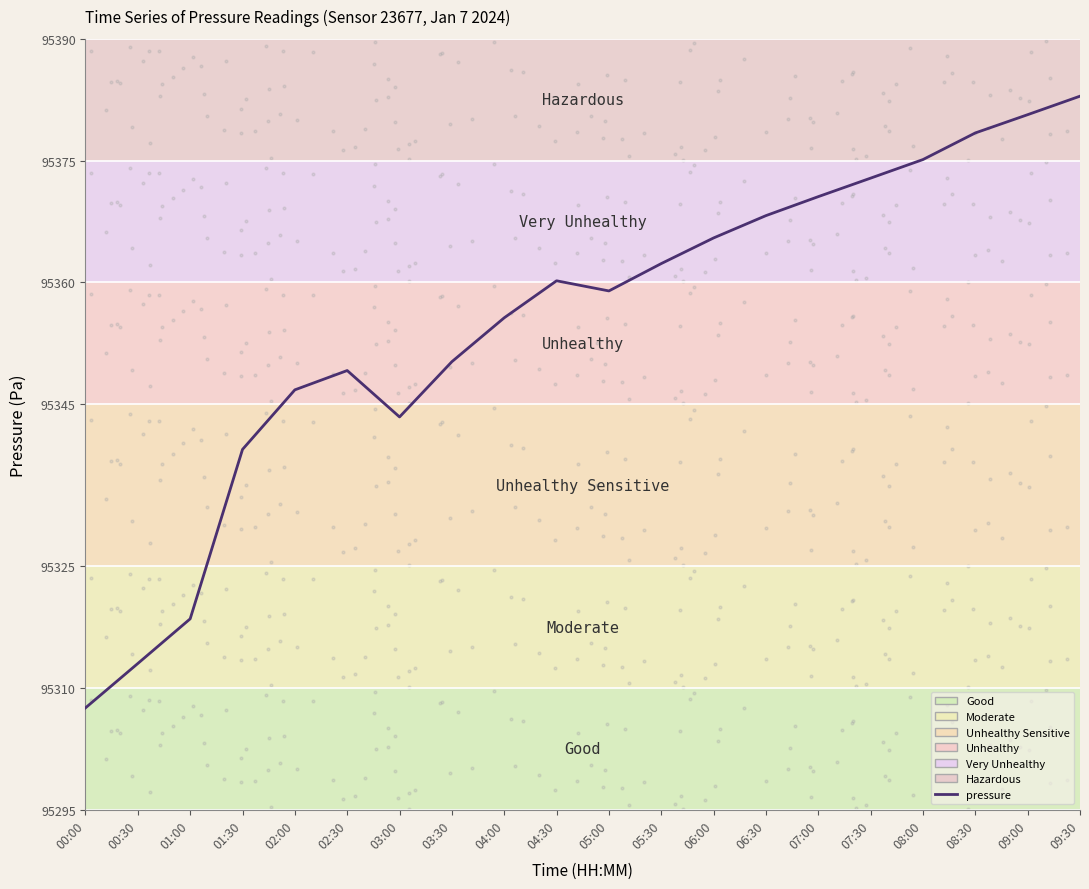

What is the ratio of the value at 07:30 to the value at 04:00?

1.0